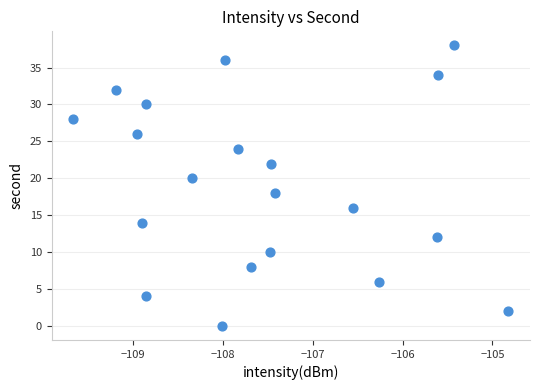

What is the range of Y values (max minus min)?

38